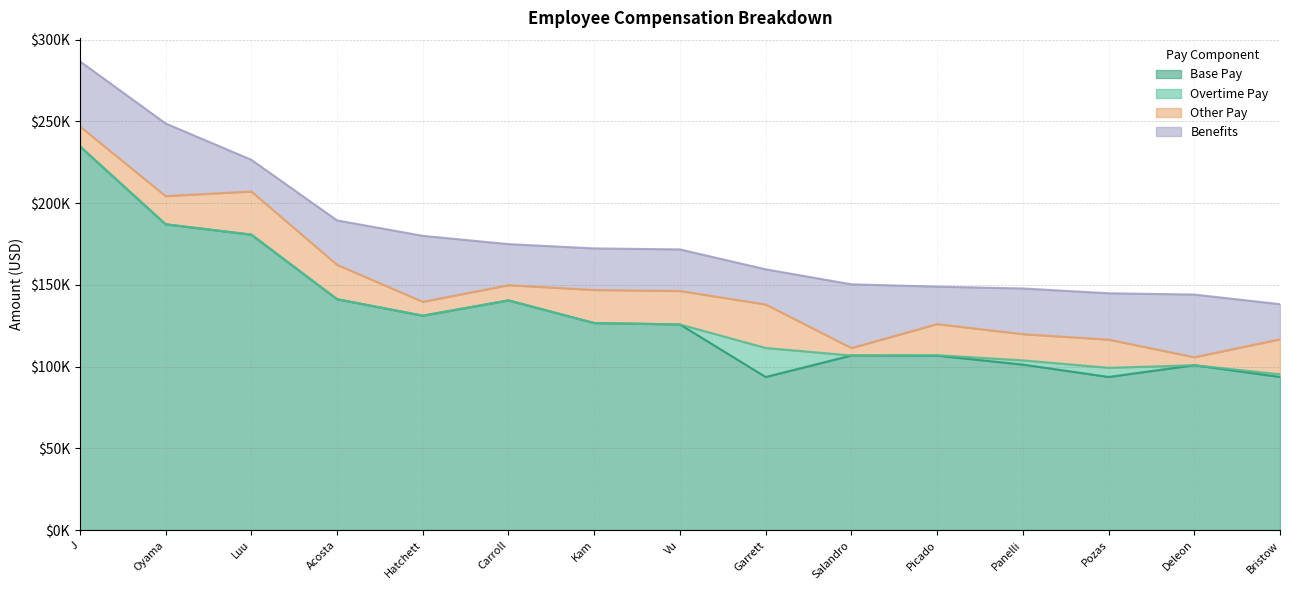

Which category has the highest value in the Benefits series?

Edward H Oyama